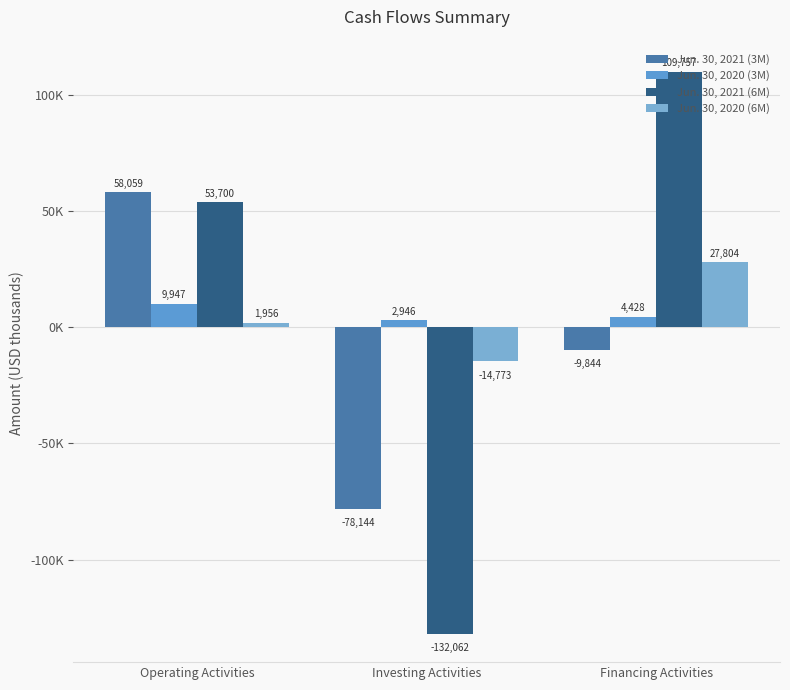

Does the chart contain stacked bars?

No